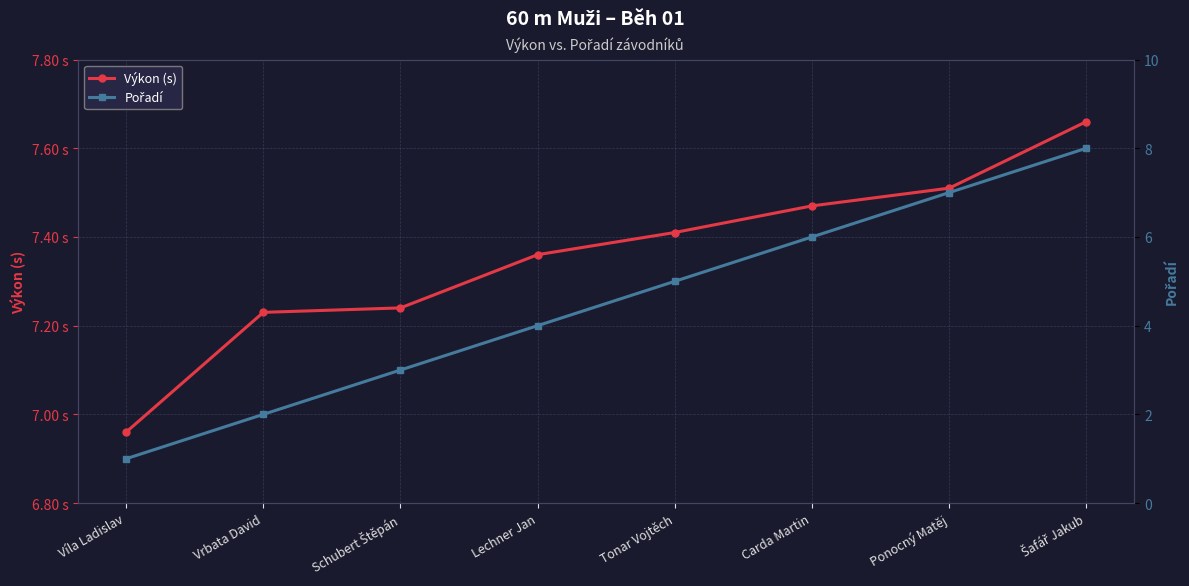

Does the chart have visible grid lines?

Yes